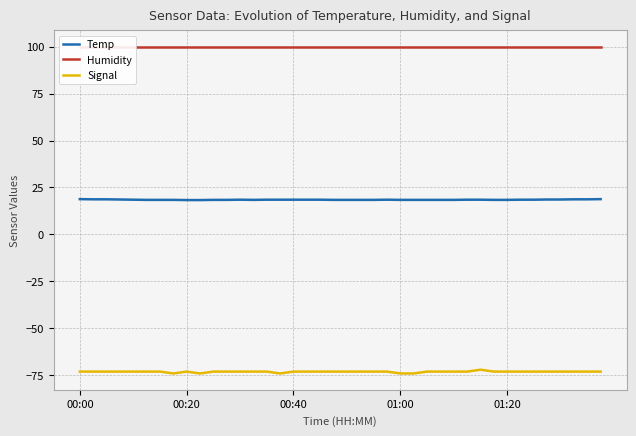

The value of Signal at 12 is -73.0. True or false?

True